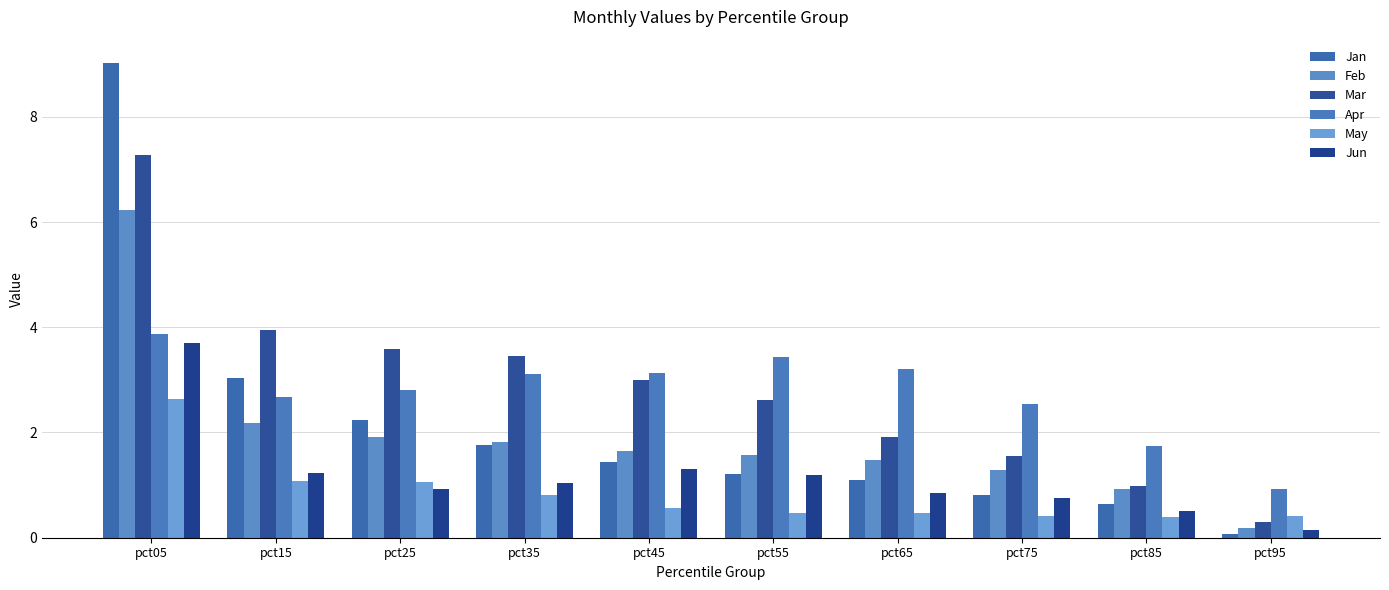

How many data points in Jun are less than 1?

5